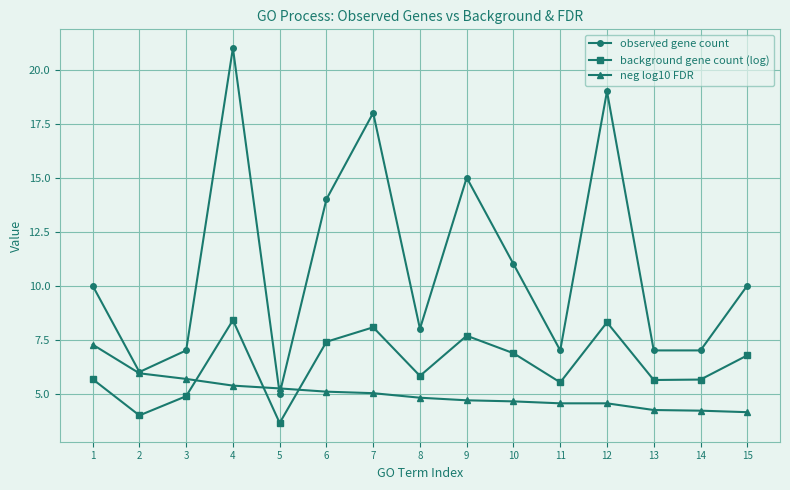

Which series ends up on top after the final intersection of background gene count (log) and neg log10 FDR?

background gene count (log)